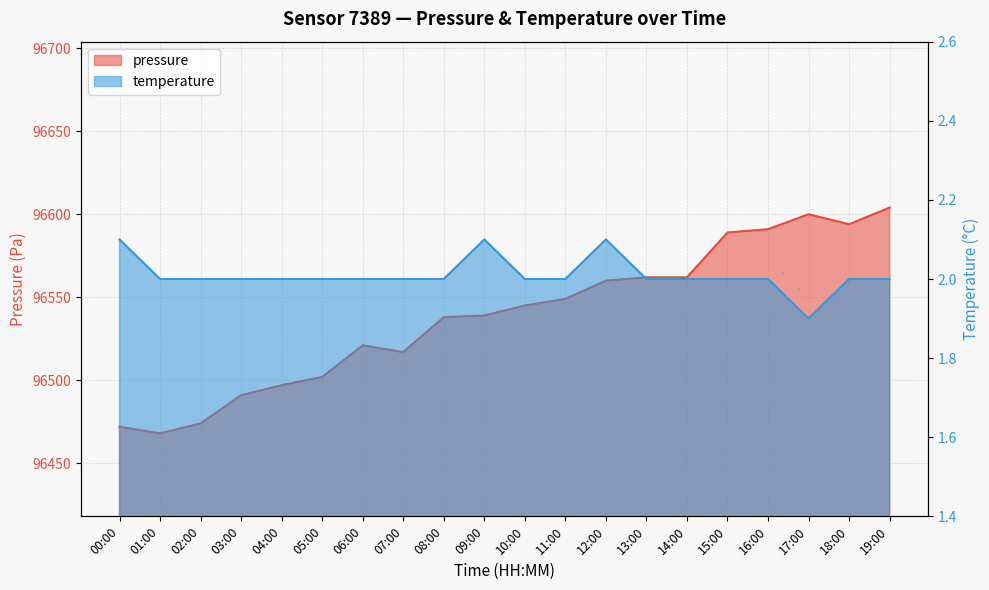

Where does the pressure series first go above 96545?

11:00